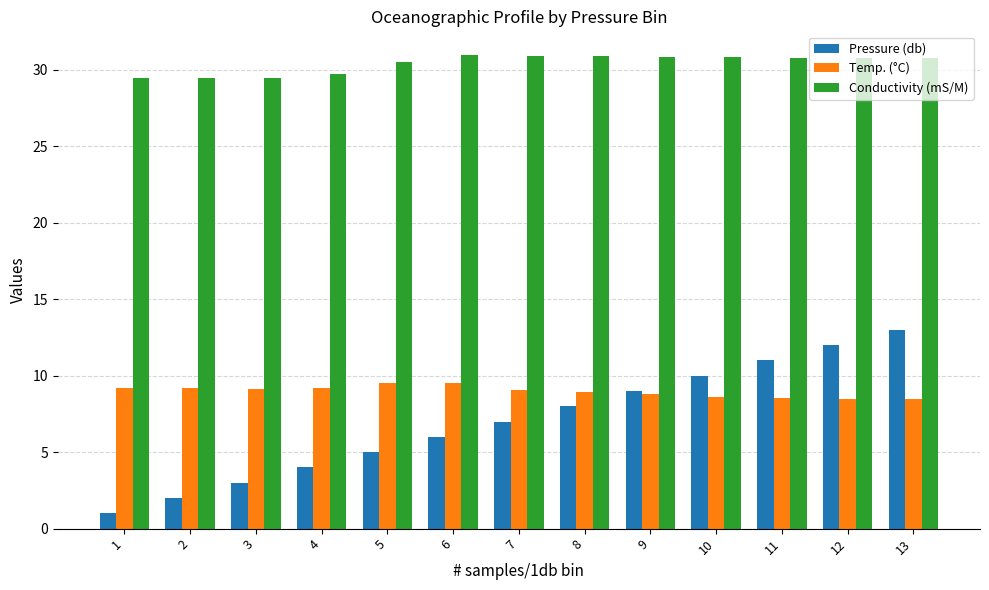

What is the value of the Pressure (db) bar at the 13th from the left?

13.0